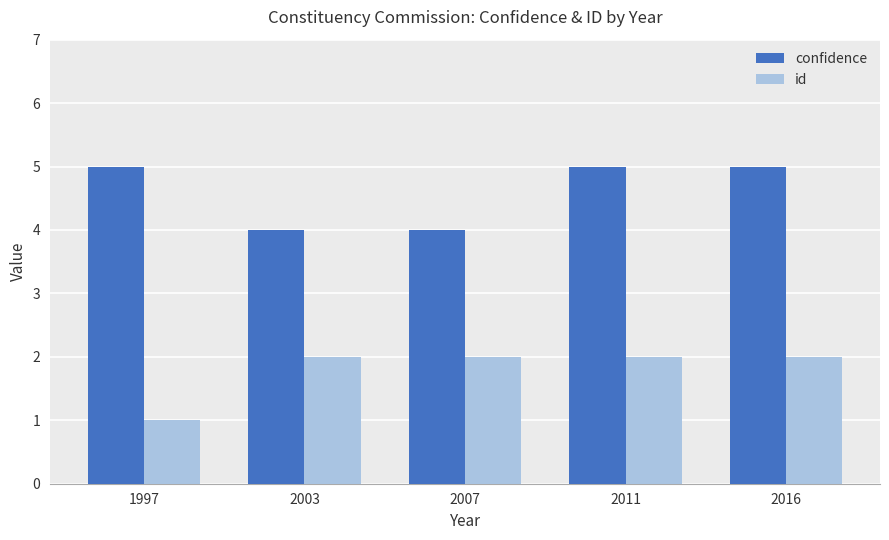

Reading left to right, transcribe all the data shown in this chart.

confidence: 5	4	4	5	5
id: 1	2	2	2	2